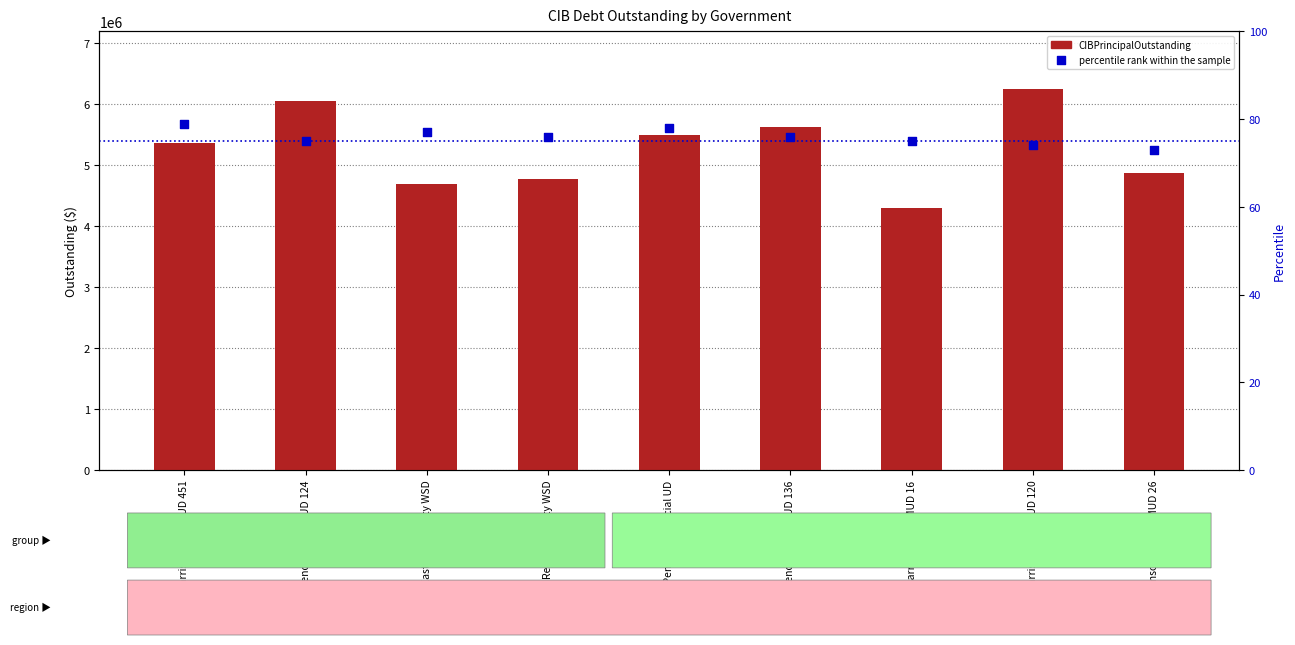

Which series reaches the maximum Y coordinate?

CIBPrincipalOutstanding